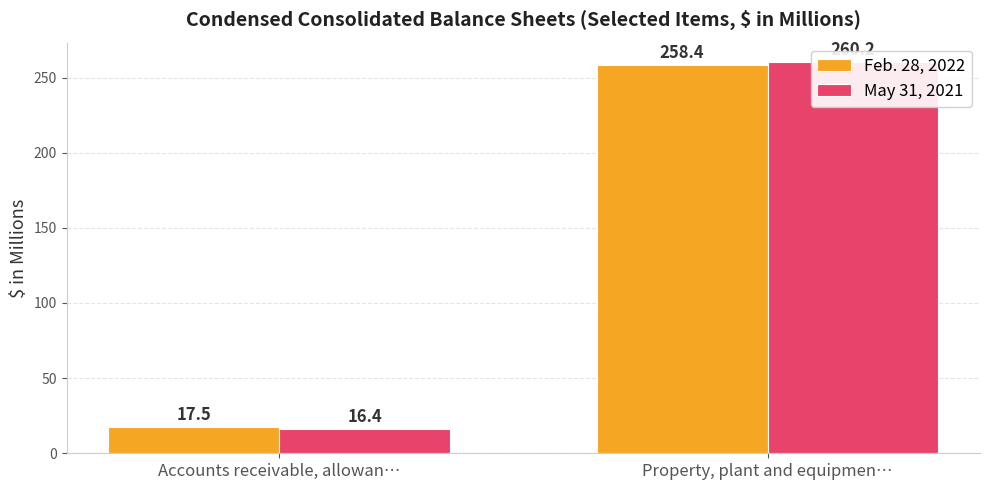

How many bars are there in each group?

2